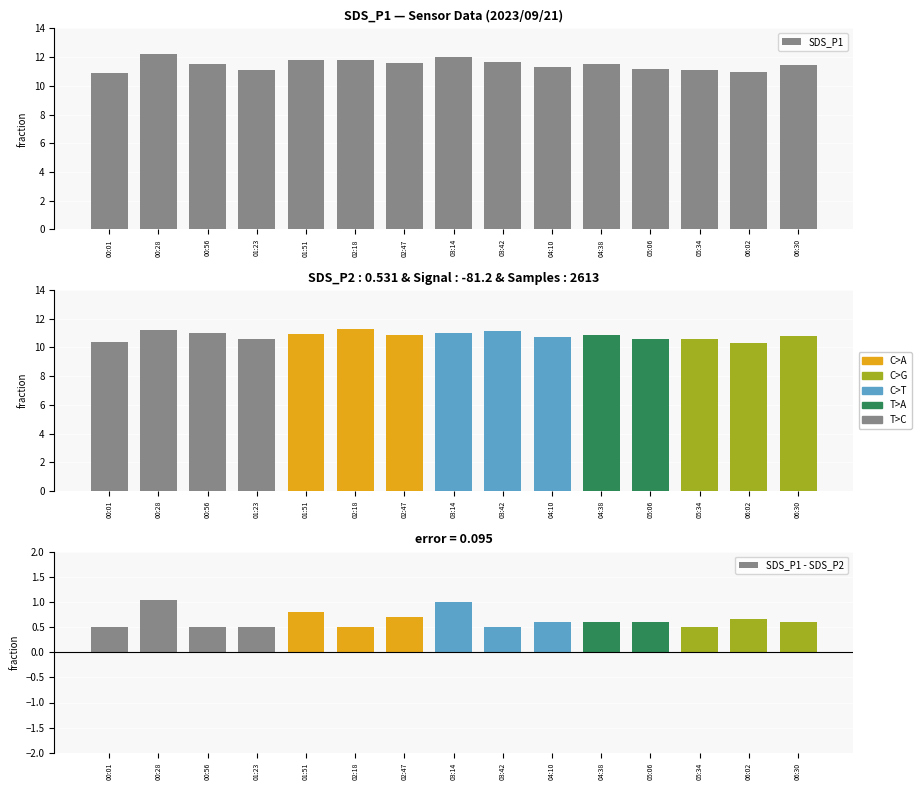

What is the value of the SDS_P1 bar at the 7th from the left?

11.6